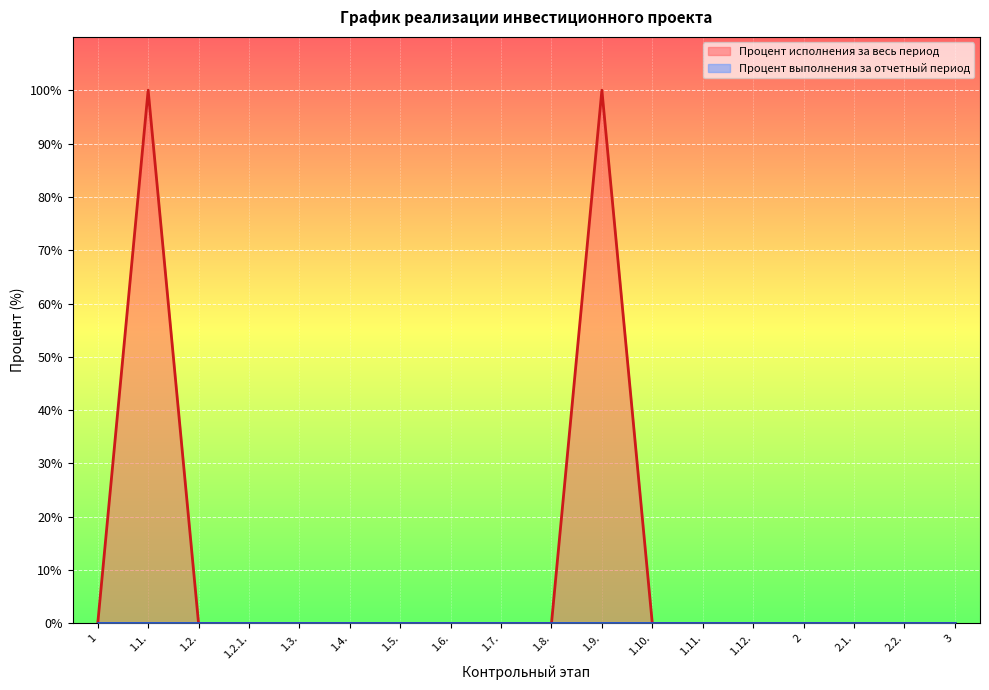

What is the label of the 16th point from the right?

1.2.